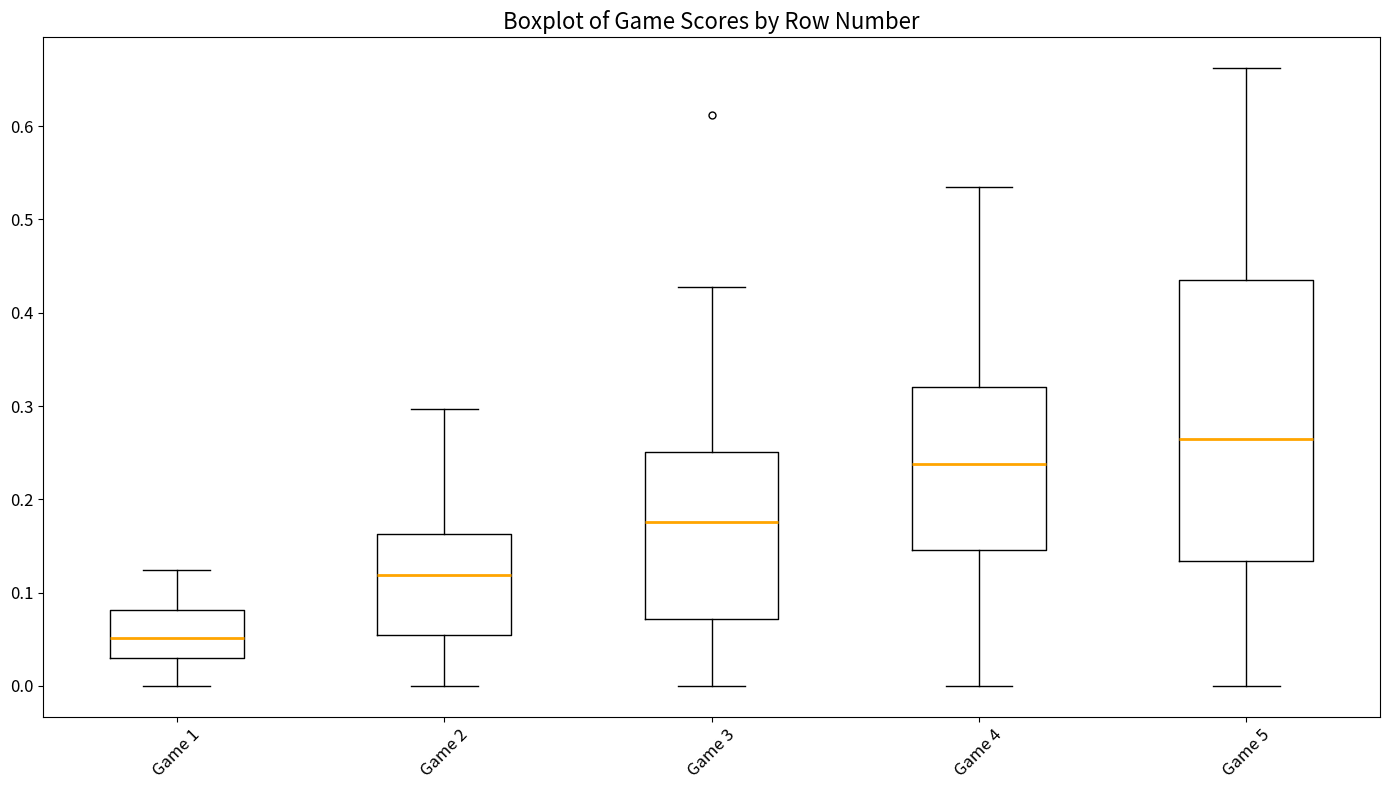

Where does the median line of the box for Game 5 sit on the y-axis? The values are not printed on the chart, so give them approximately, as read against the axis.

0.26